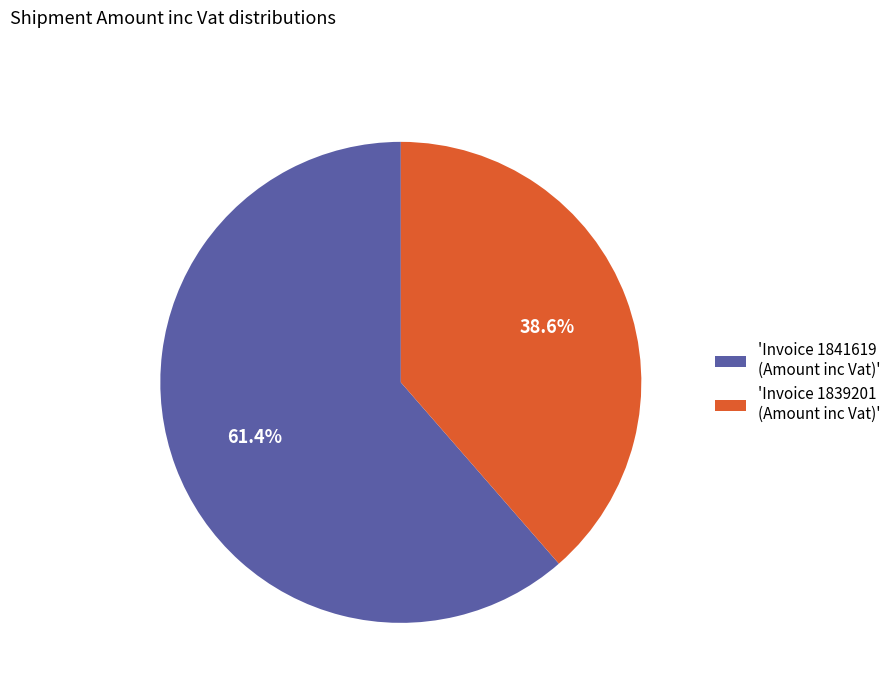

Rank the categories by value from highest to lowest.

'Invoice 1841619 (Amount inc Vat)', 'Invoice 1839201 (Amount inc Vat)'